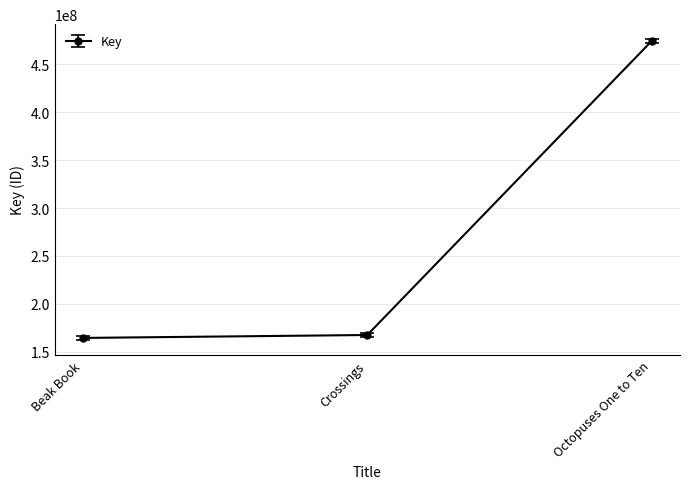

List the labels in order of value, largest first.

Octopuses One to Ten, Crossings, Beak Book